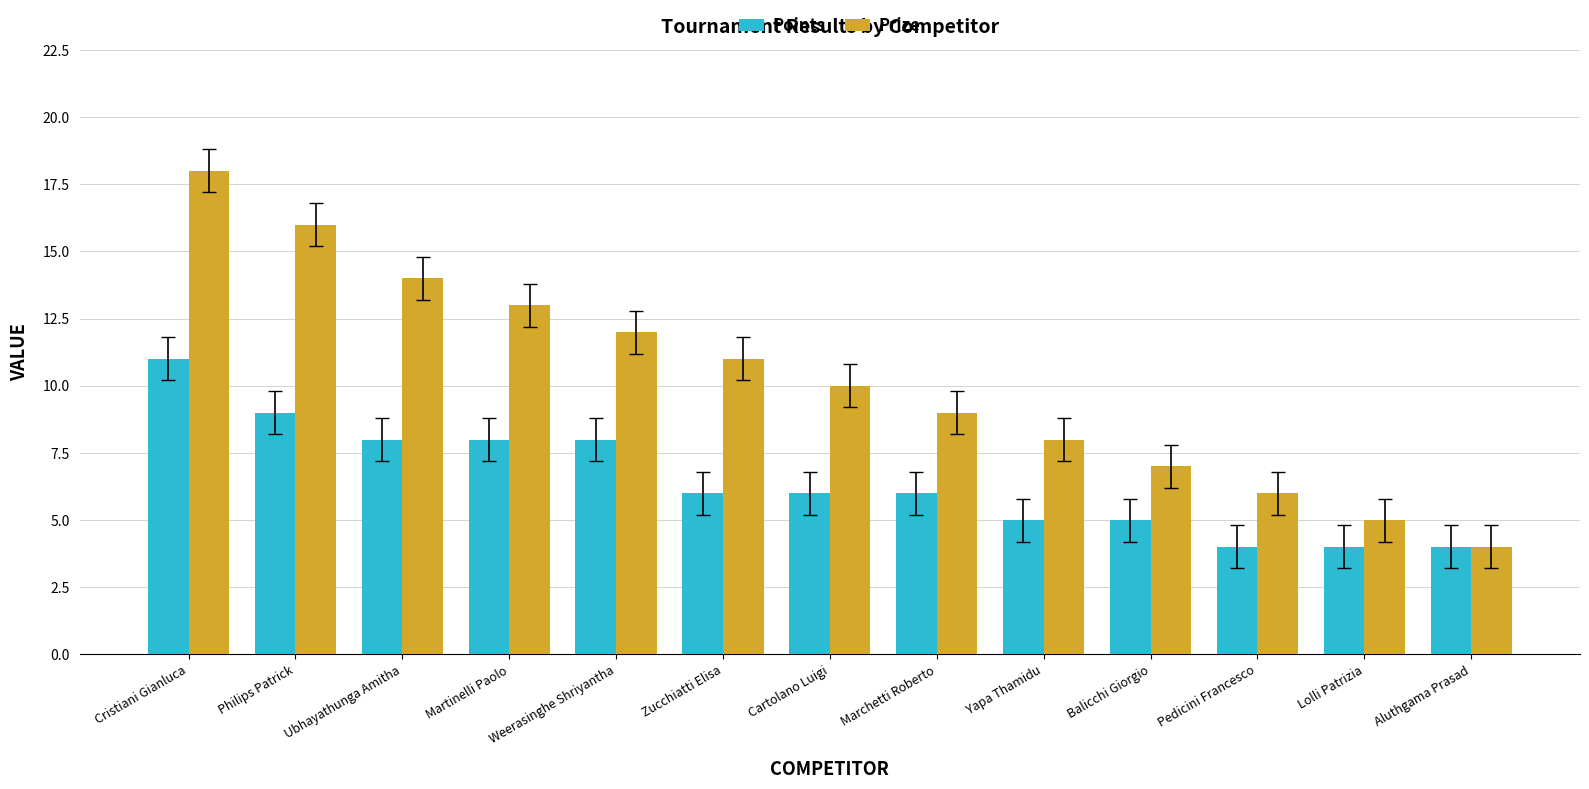

Rank the series at Marchetti Roberto from highest to lowest value.

Prize, Points